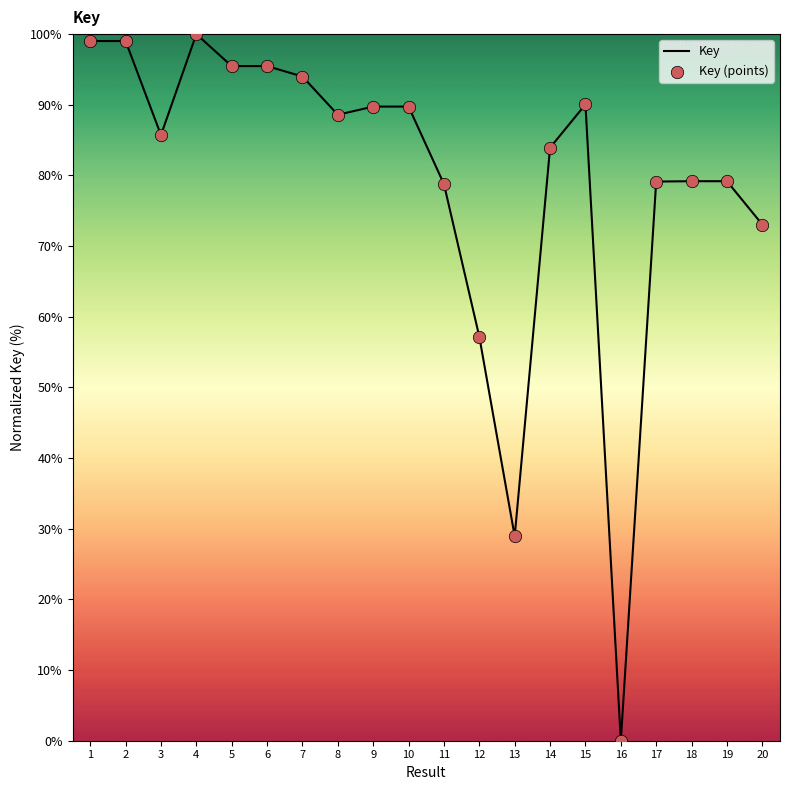

What is the difference between the values at 6 and 2?

3.5